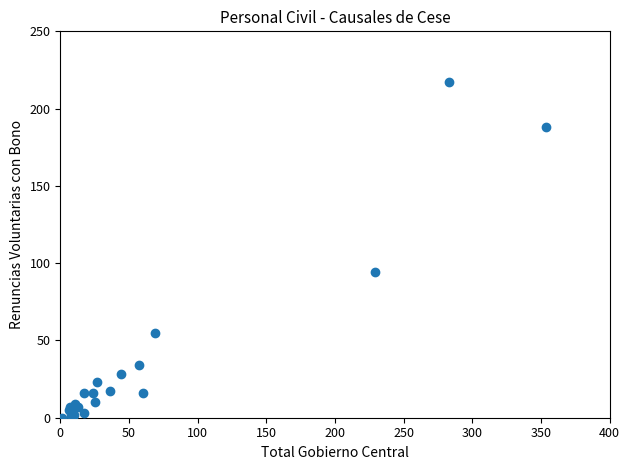

What Y value in the scatter plot is closest to 108?

94